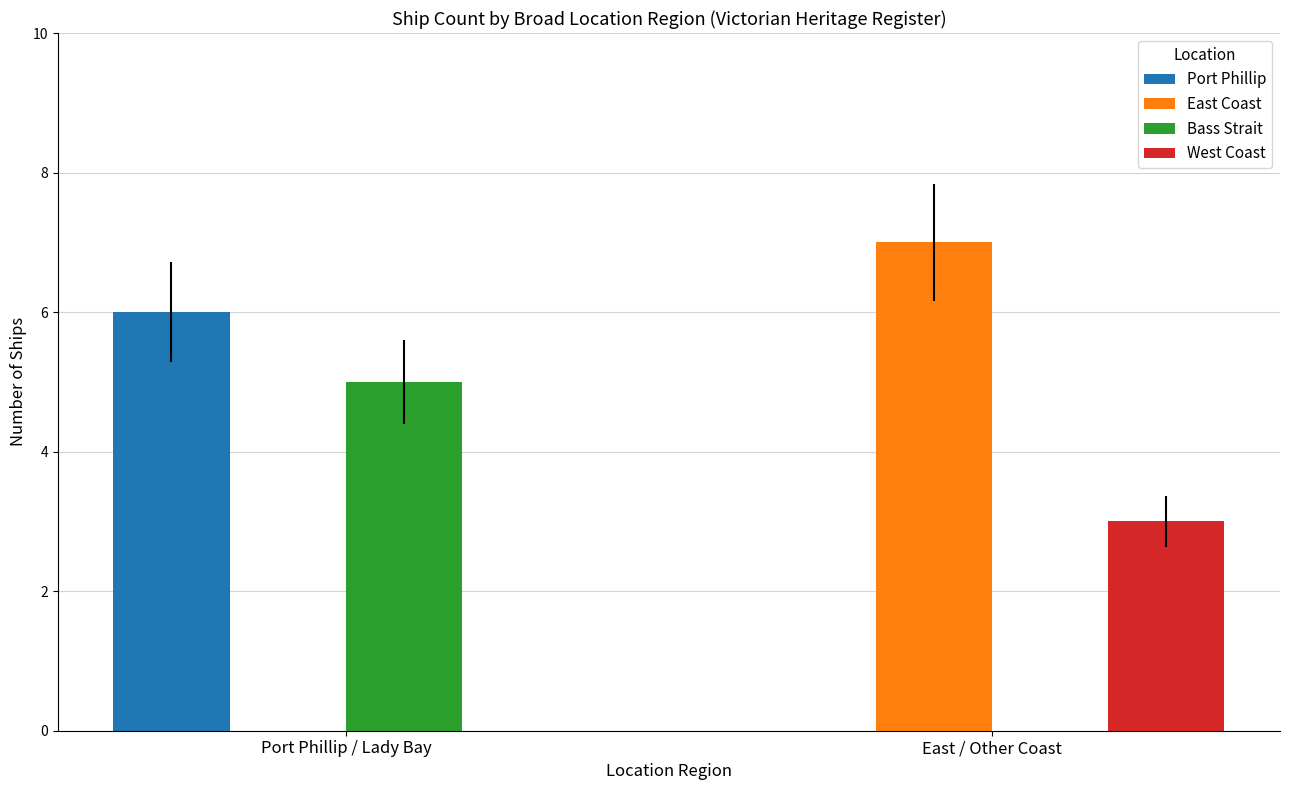

Reading right to left, extract all data points from this chart.

Port Phillip: East / Other Coast=0	Port Phillip / Lady Bay=6
East Coast: East / Other Coast=7	Port Phillip / Lady Bay=0
Bass Strait: East / Other Coast=0	Port Phillip / Lady Bay=5
West Coast: East / Other Coast=3	Port Phillip / Lady Bay=0